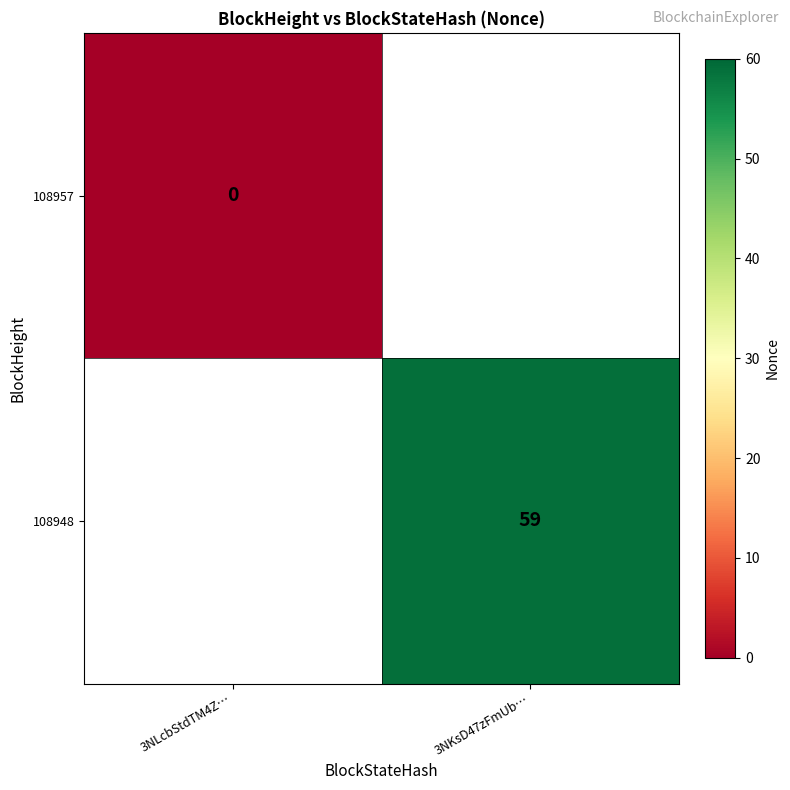

True or false: 108948 has a value of 59 at 3NKsD47zFmUb….

True